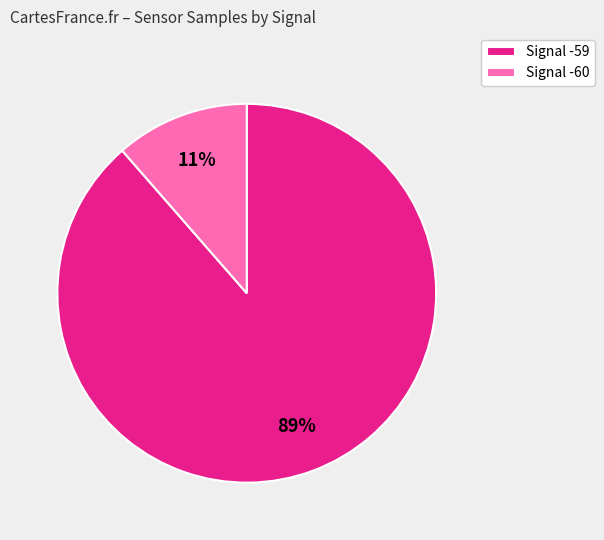

Between Signal -60 and Signal -59, which is larger?

Signal -59